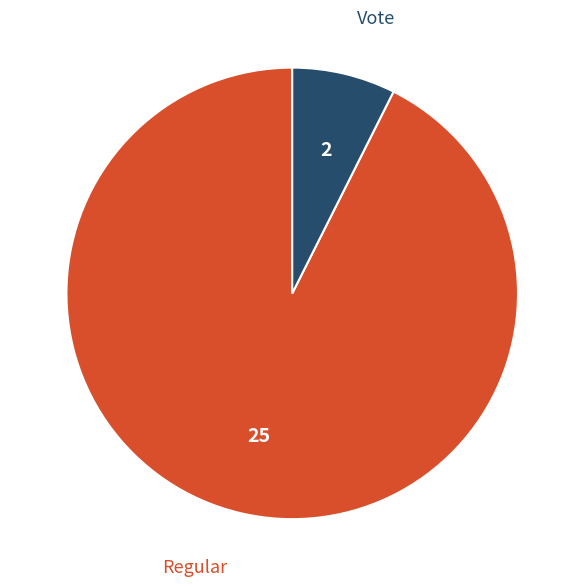

Does any single category account for the majority?

Yes